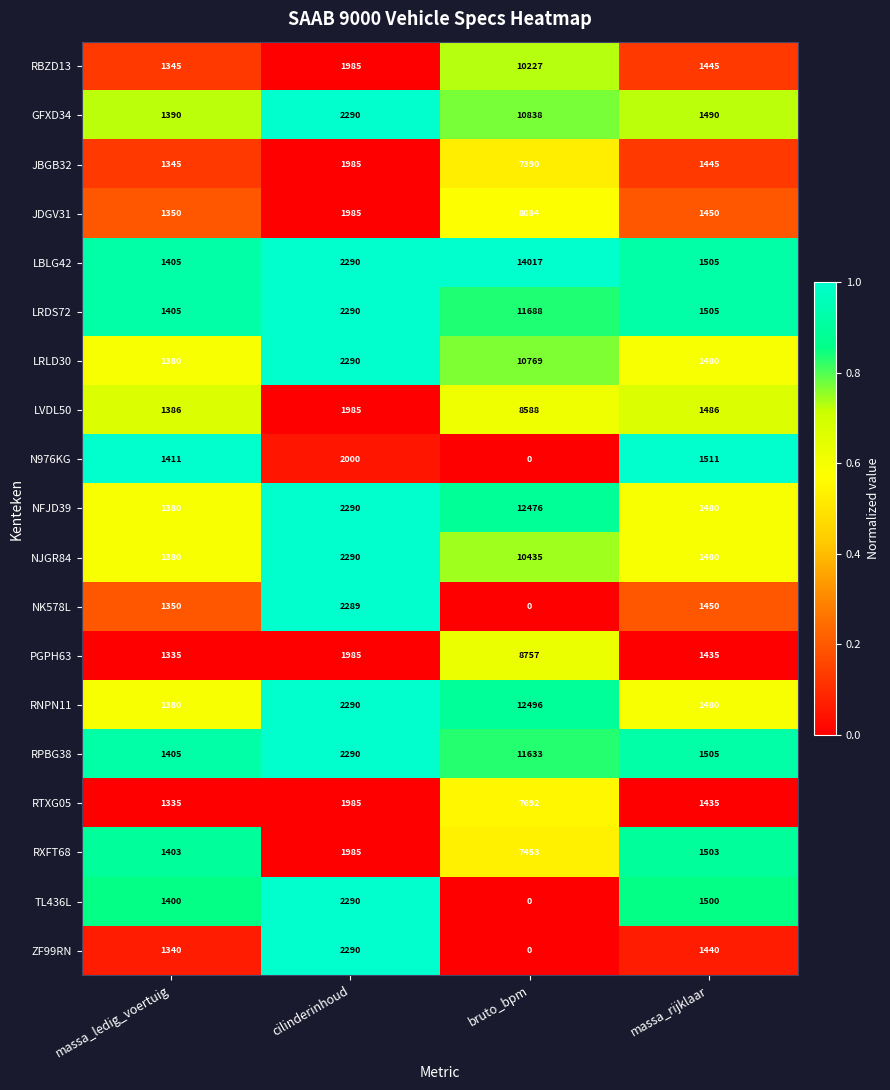

At which label does JDGV31 reach its peak?

bruto_bpm